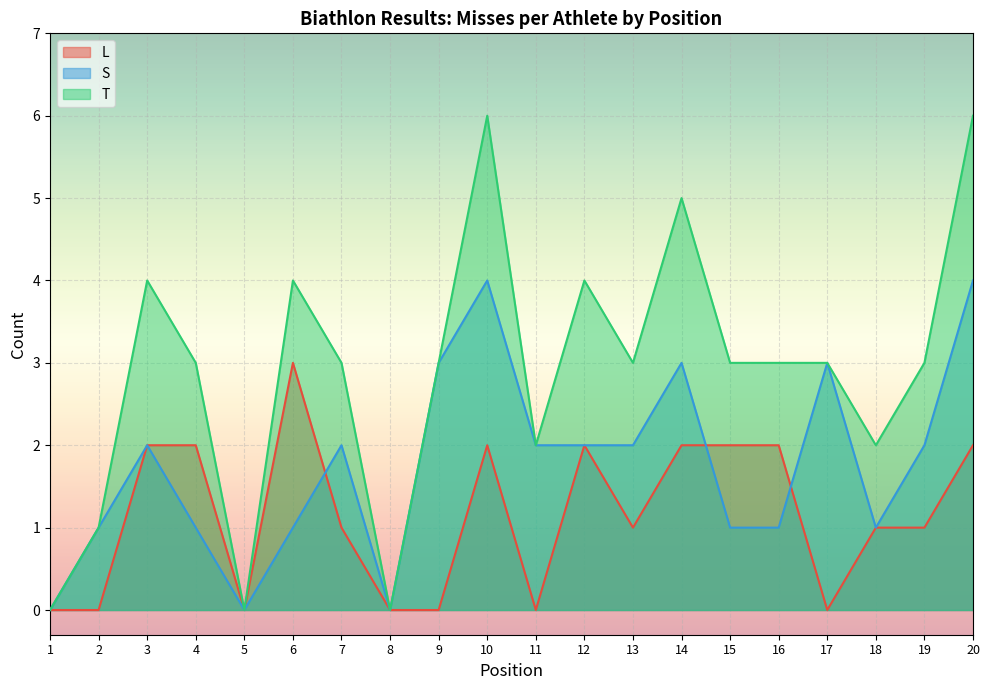

Reading left to right, what are all the values shown in this chart?

L: 0	0	2	2	0	3	1	0	0	2	0	2	1	2	2	2	0	1	1	2
S: 0	1	2	1	0	1	2	0	3	4	2	2	2	3	1	1	3	1	2	4
T: 0	1	4	3	0	4	3	0	3	6	2	4	3	5	3	3	3	2	3	6